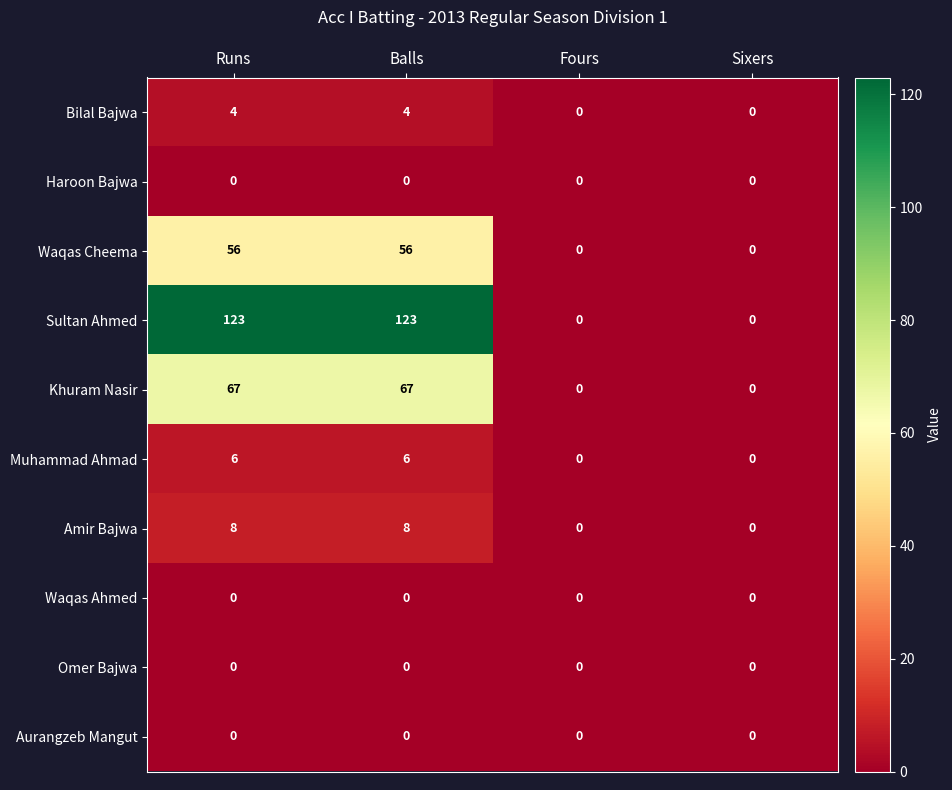

What is the average value of the Muhammad Ahmad series?

3